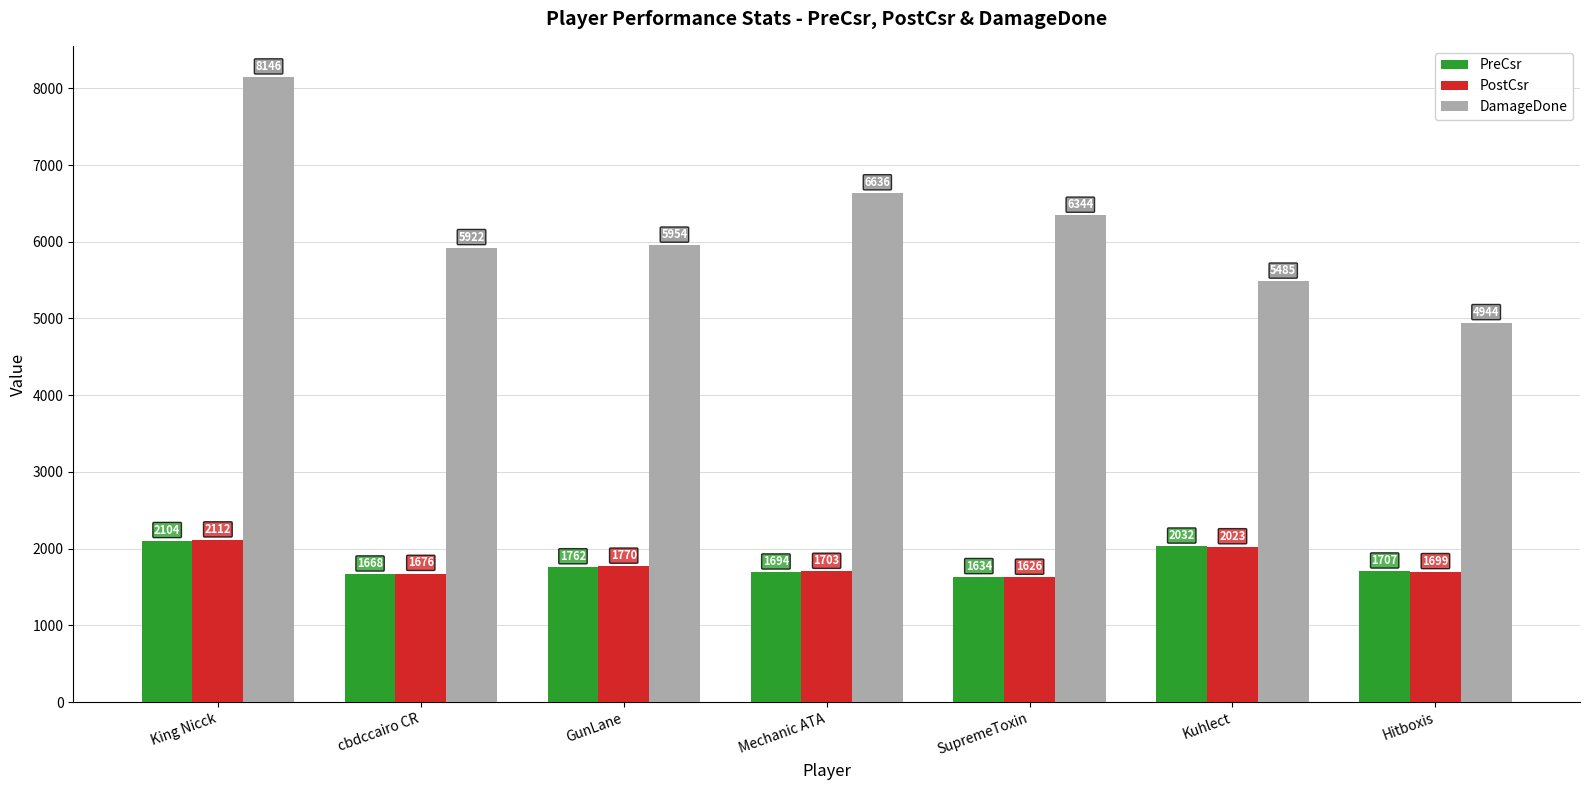

Is the value of DamageDone at cbdccairo CR greater than the value of PostCsr at cbdccairo CR?

Yes